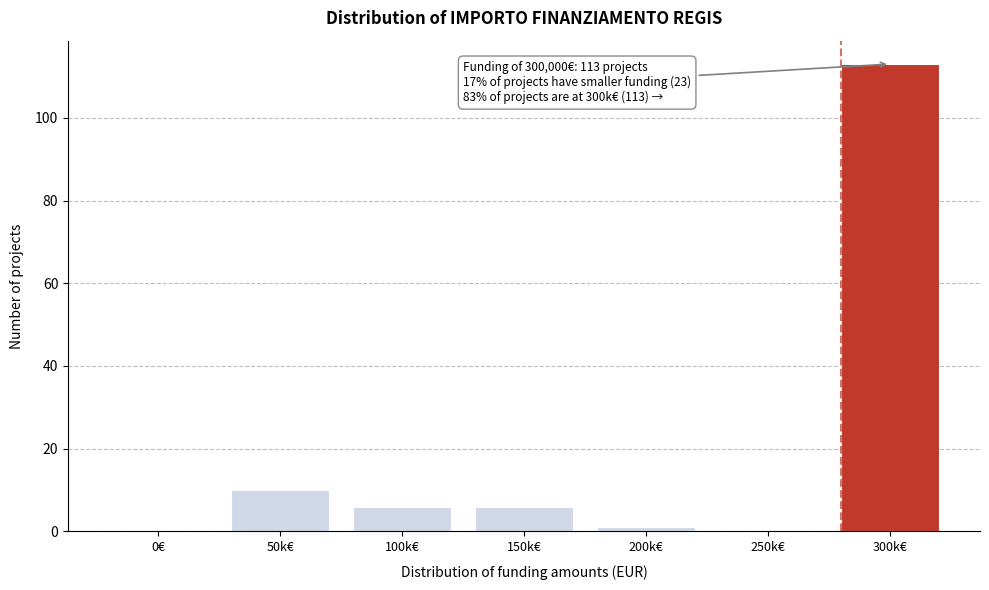

Reading right to left, transcribe all the data shown in this chart.

300k€=113	250k€=0	200k€=1	150k€=6	100k€=6	50k€=10	0€=0